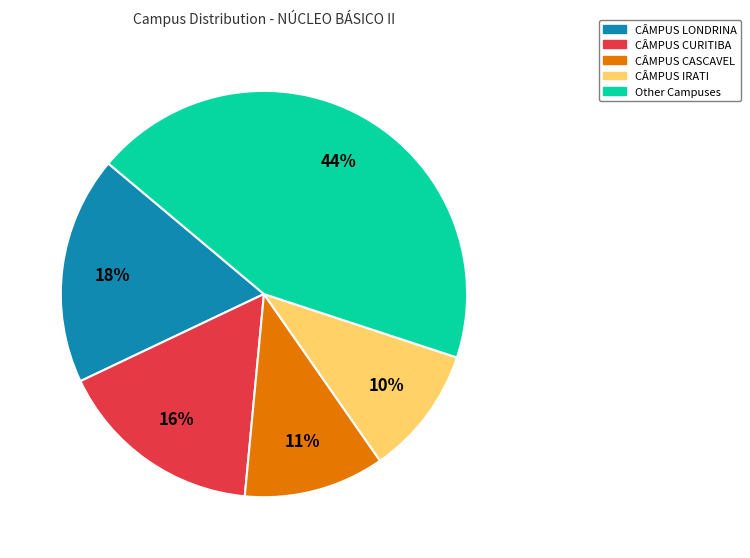

To the nearest percent, what is the difference between the largest and smallest slice percentages?

34%